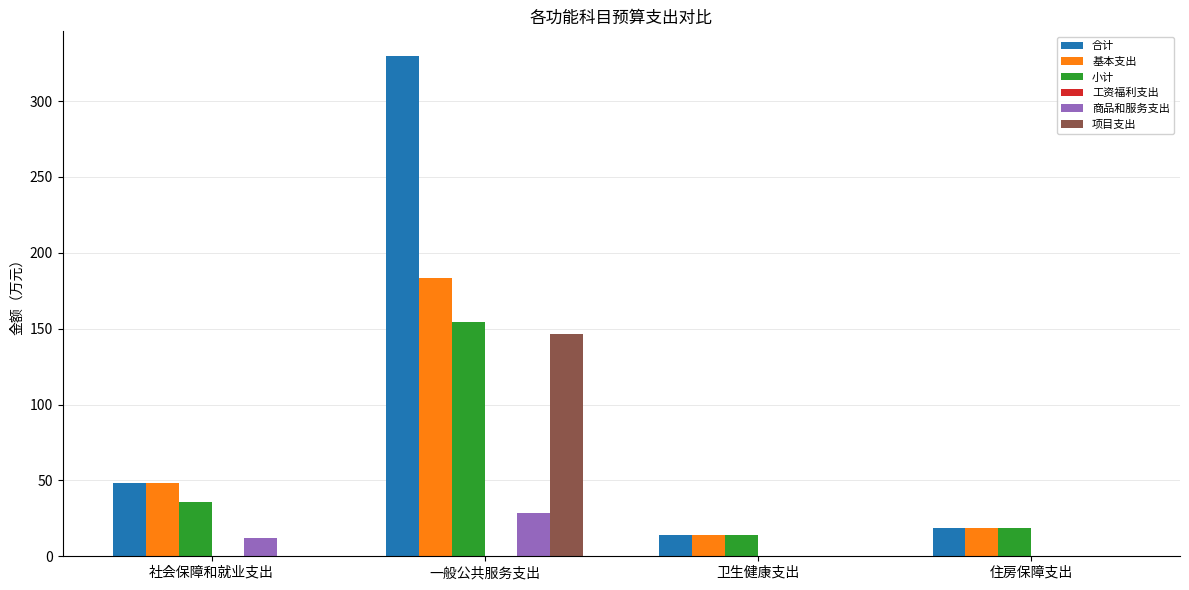

How many data points does each series have?

4